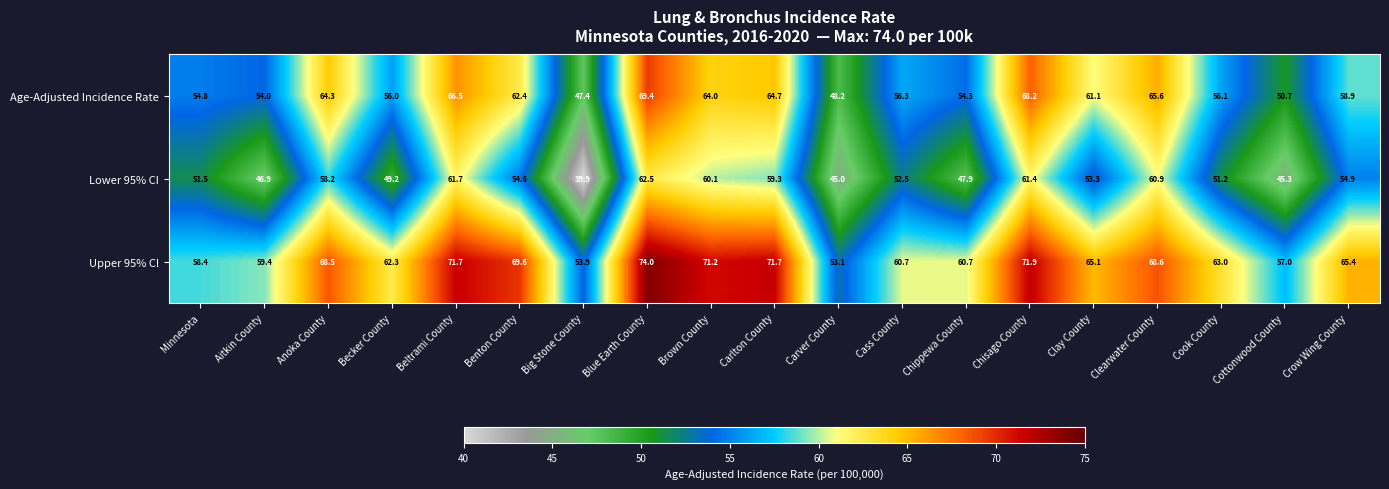

The Upper 95% CI series shows 68.6 at Clearwater County. True or false?

True